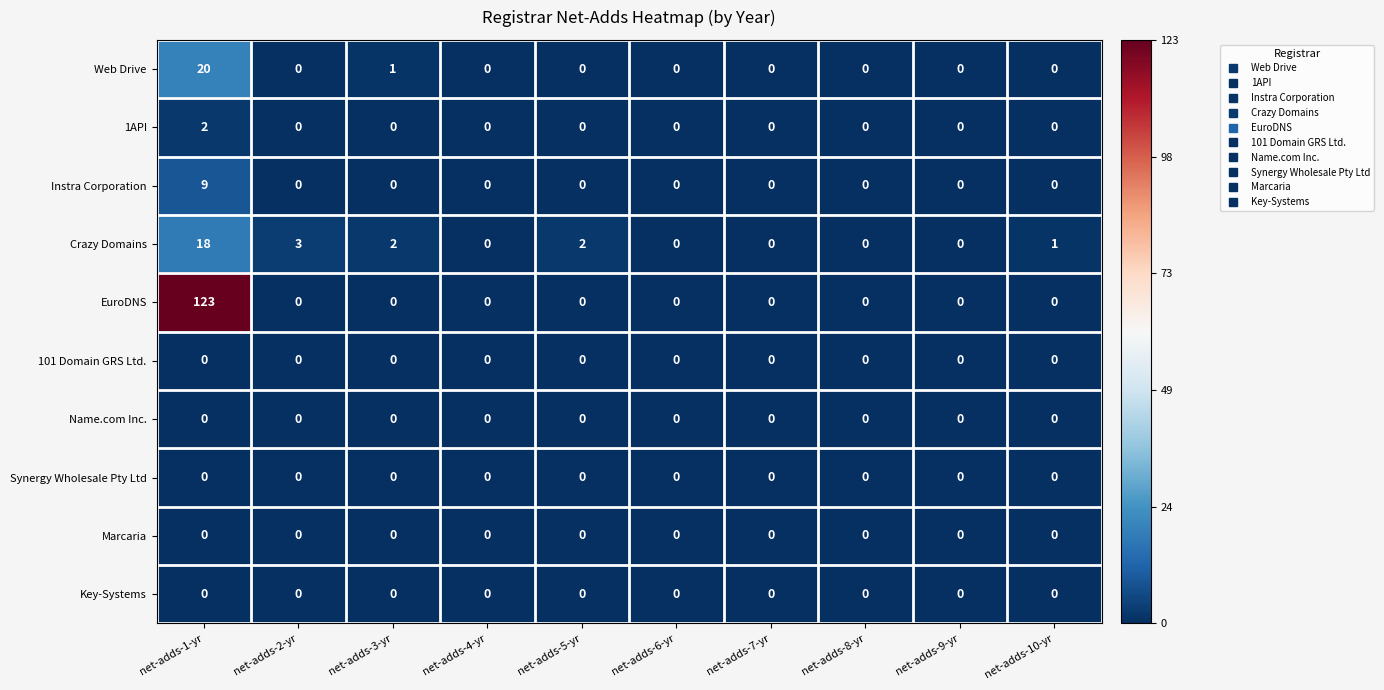

Is it true that Name.com Inc. equals 0 at net-adds-4-yr?

True